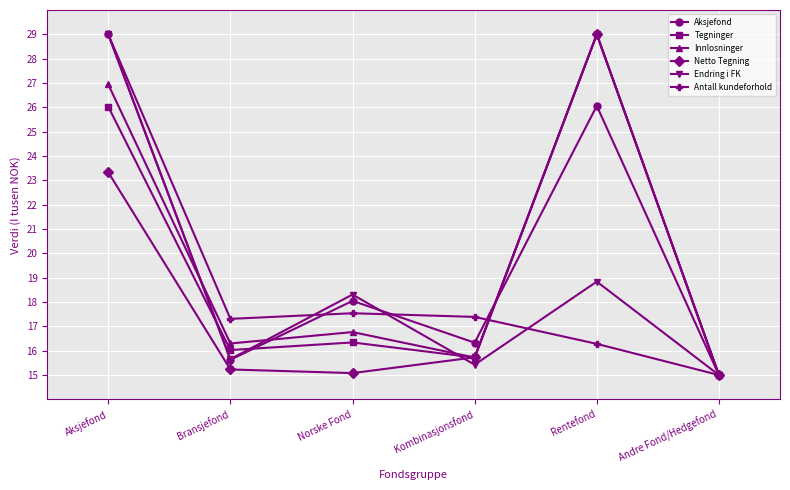

What is the label of the 1st point from the right?

Andre Fond/Hedgefond